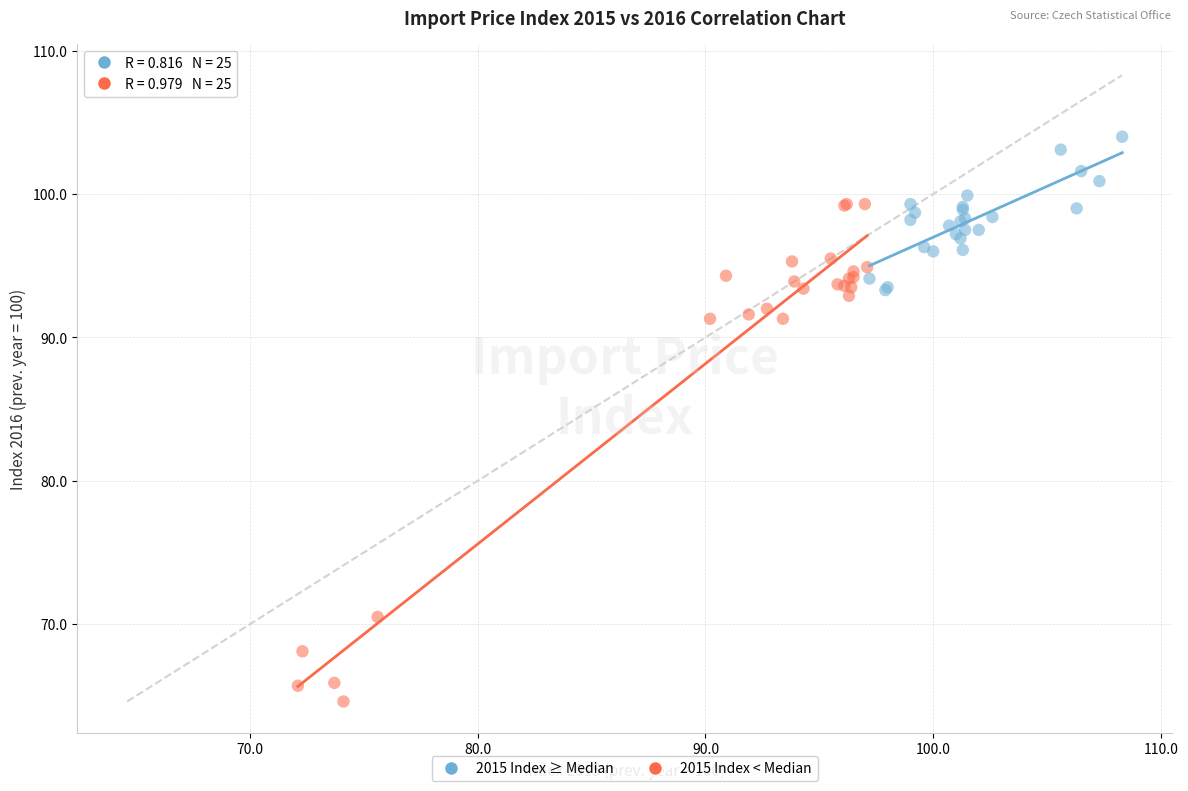

What are all the series names shown in the legend?

2015 Index ≥ Median, 2015 Index < Median